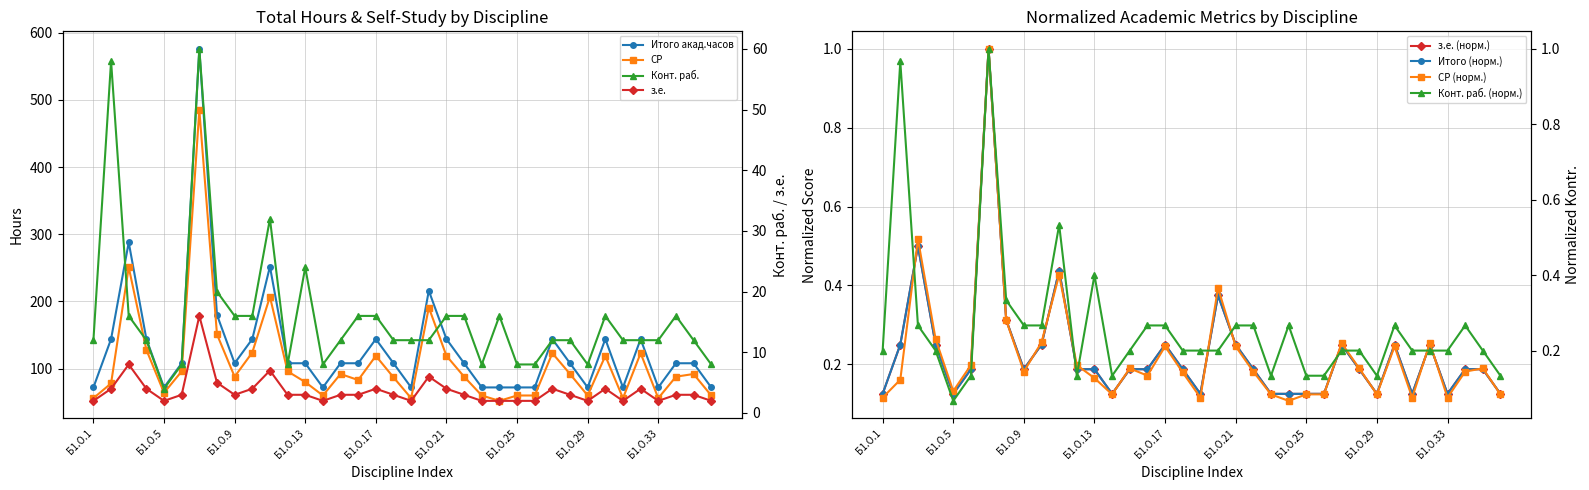

The value of СР at Б1.О.25 is 60.0. True or false?

True